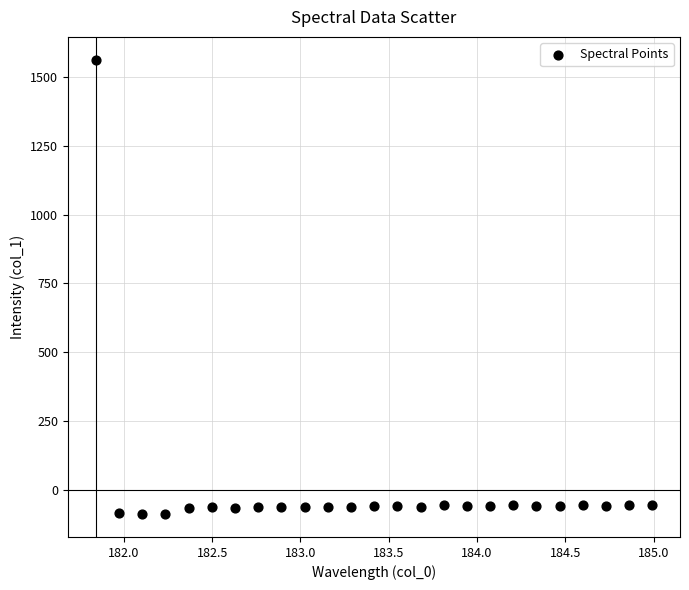

What is the range of X values (max minus min)?

3.1